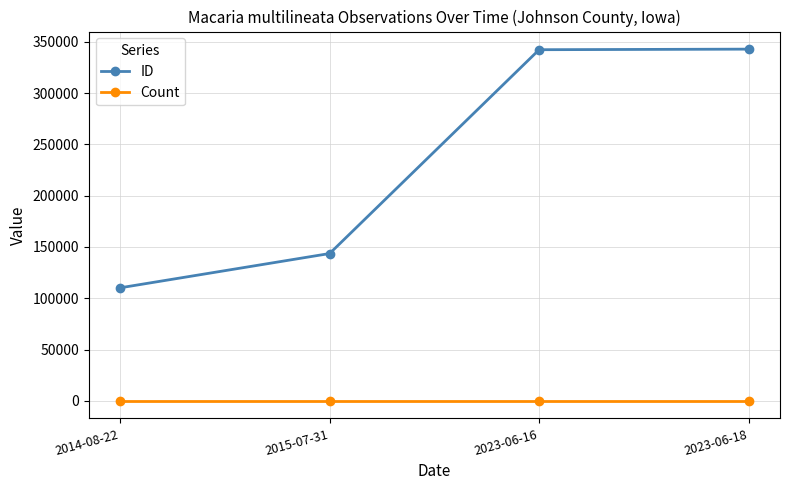

What is the sum of all ID values?

938927